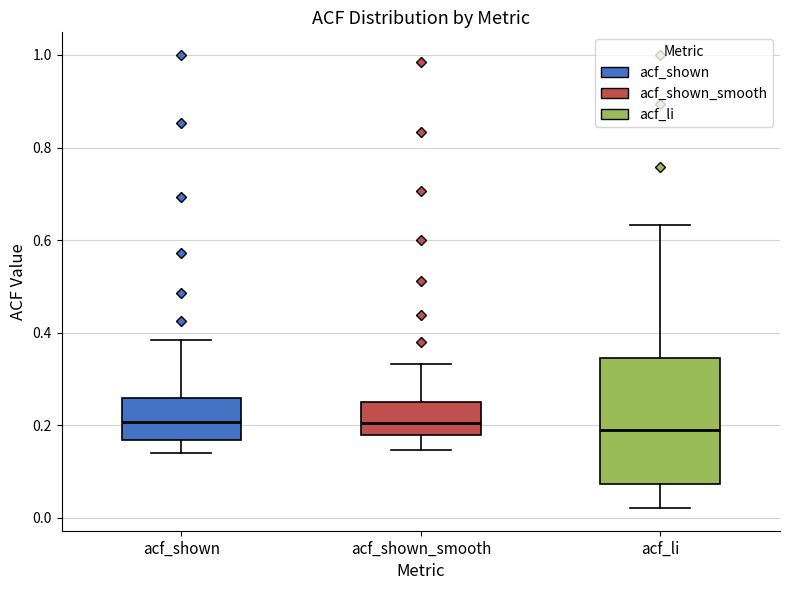

Comparing the boxes themselves (not the whiskers), which one is the tallest?

acf_li